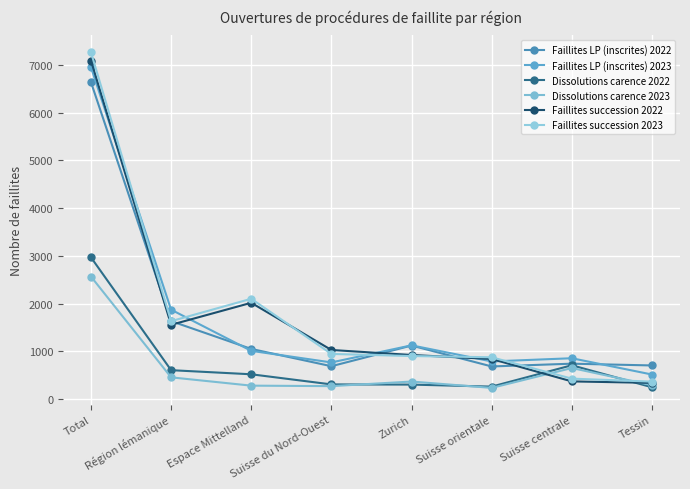

Which category has the highest value in the Faillites succession 2023 series?

Total